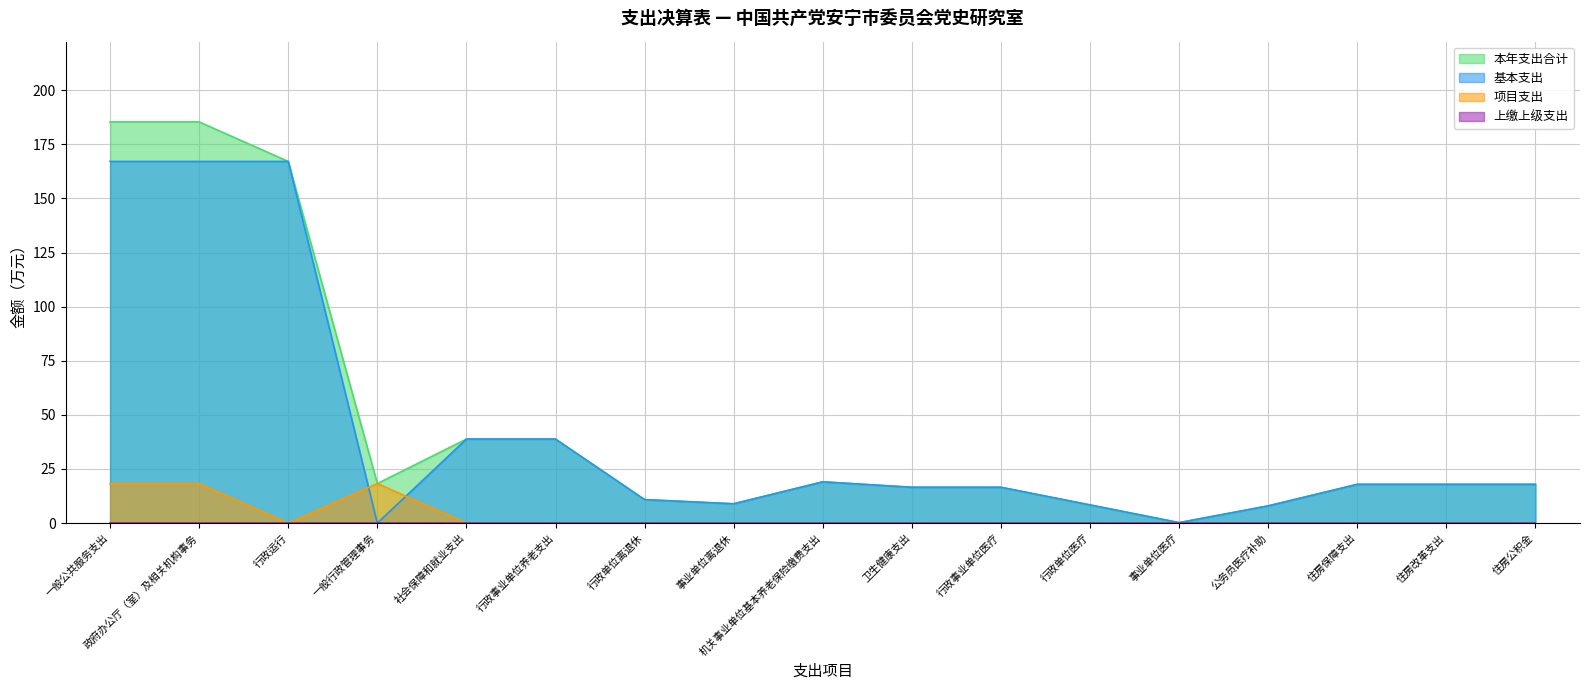

The 本年支出合计 series shows 8.2 at 一般行政管理事务. True or false?

False